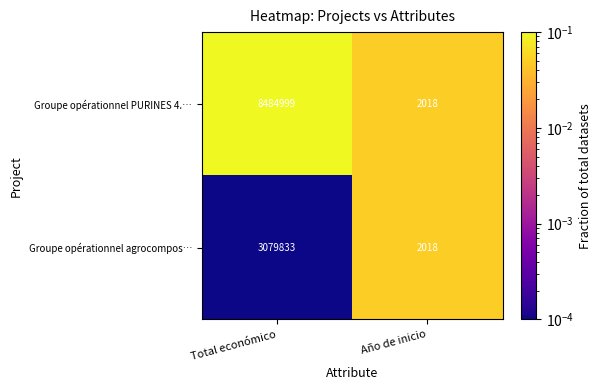

Reading right to left, extract all data points from this chart.

Groupe opérationnel PURINES 4.…: Año de inicio=2018	Total económico=8484999
Groupe opérationnel agrocompos…: Año de inicio=2018	Total económico=3079833